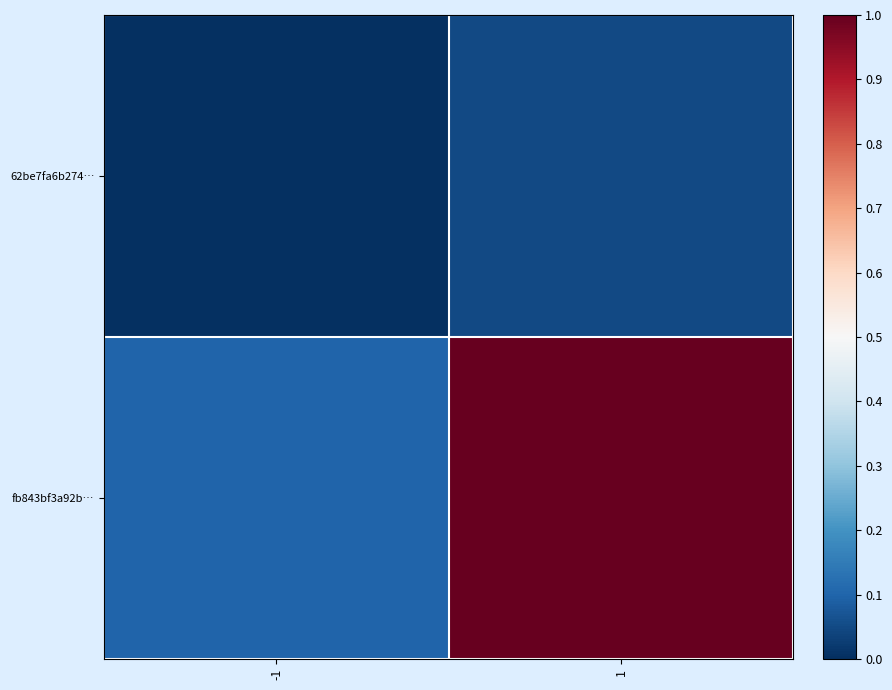

Which series changed the most between -1 and 1?

fb843bf3a92b…